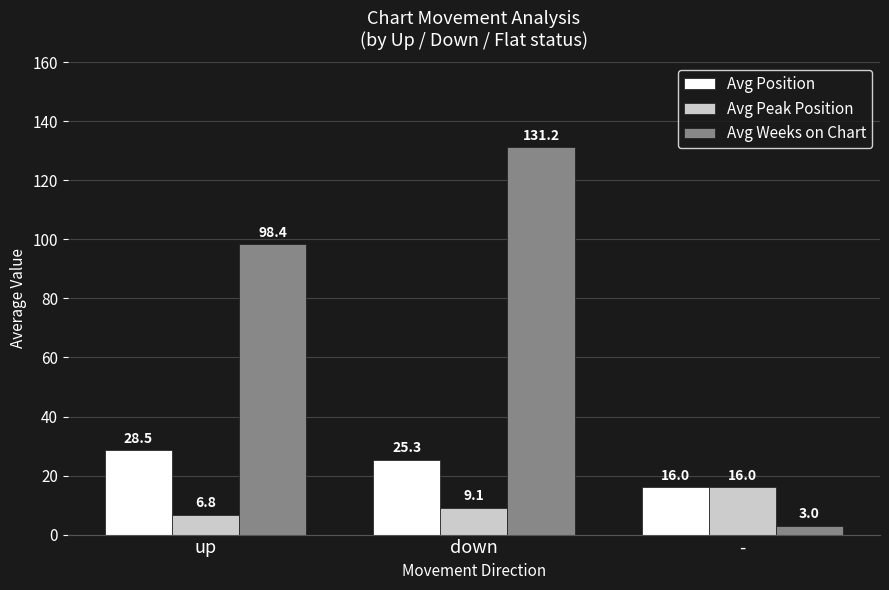

What is the value of the Avg Position bar at the 3rd from the left?

16.0